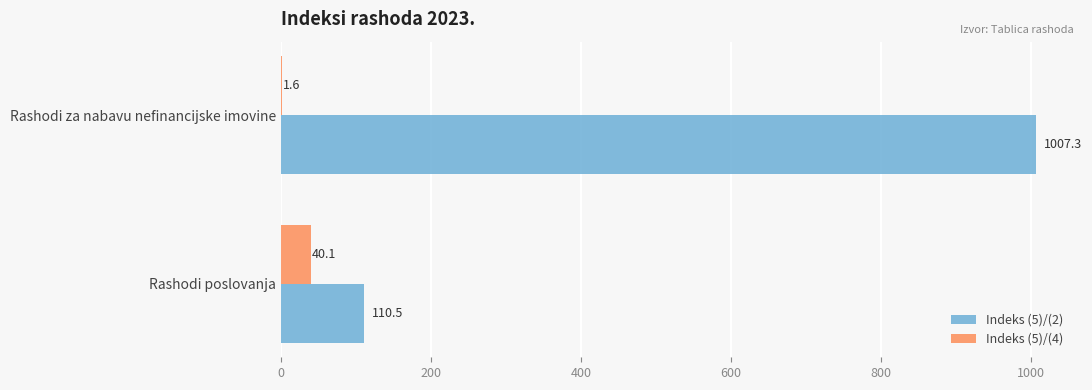

What is the sum of all Indeks (5)/(4) values?

41.7